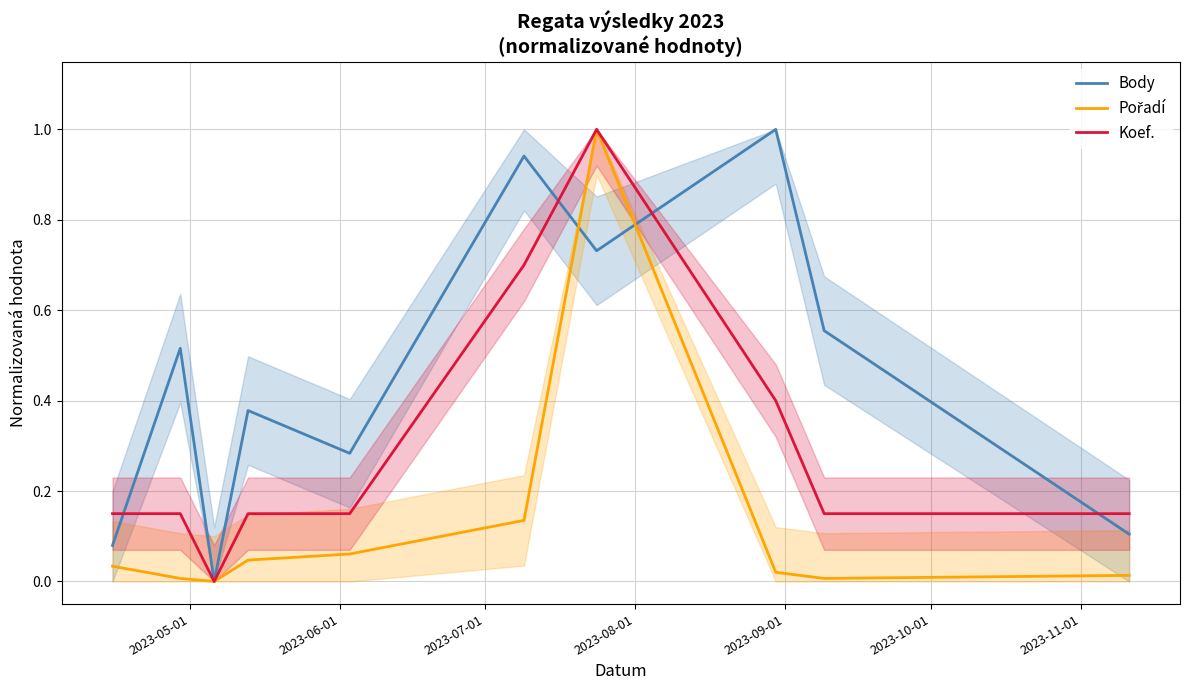

Does the chart have visible grid lines?

Yes